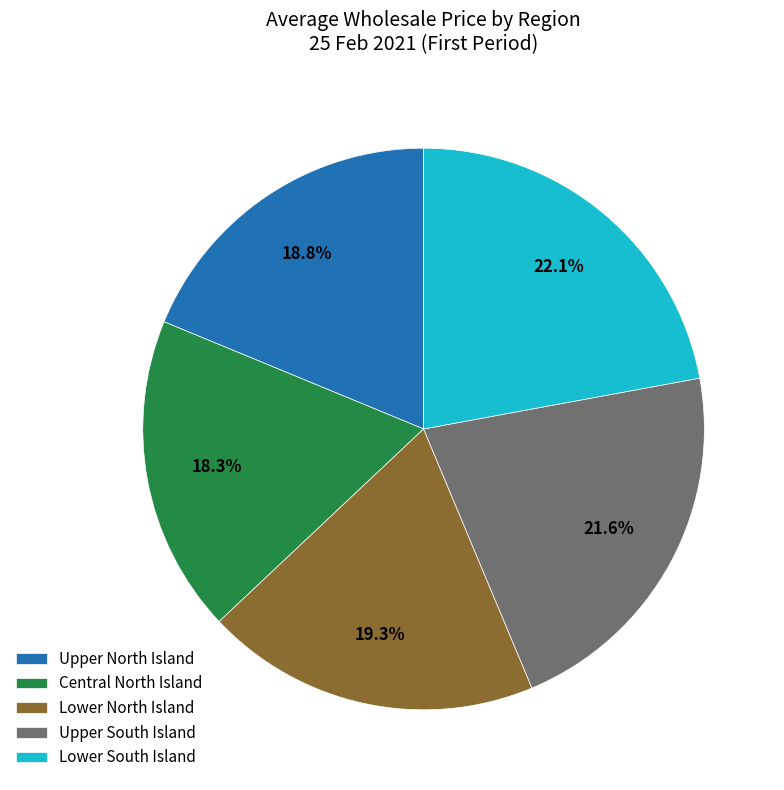

Rank the categories by value from lowest to highest.

Central North Island, Upper North Island, Lower North Island, Upper South Island, Lower South Island